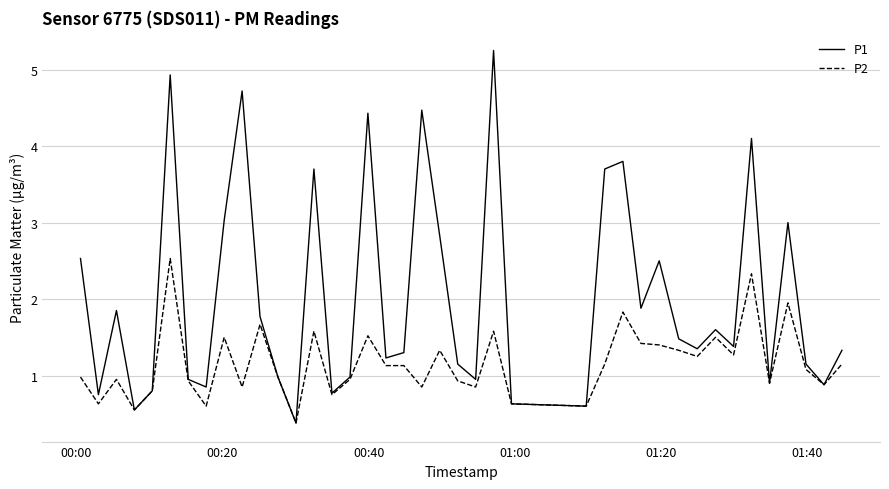

Which series has the widest spread of values?

P1